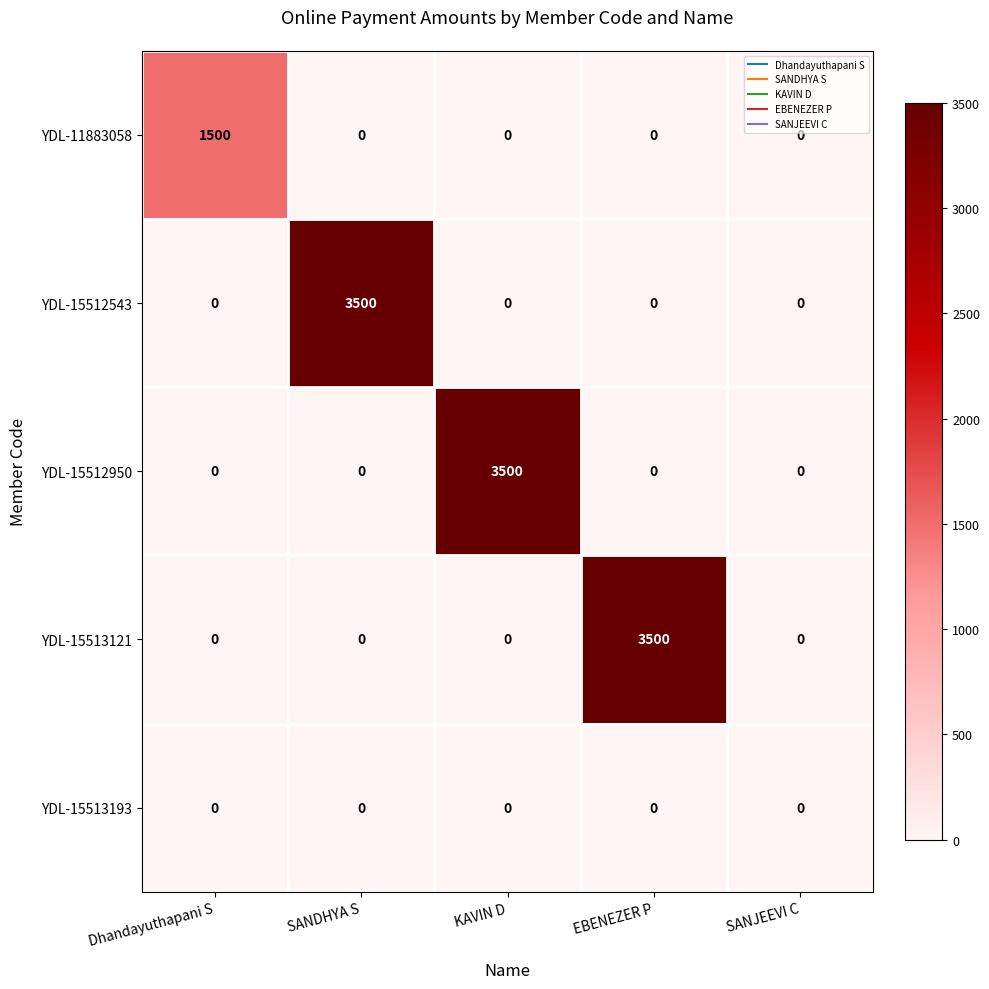

Count the number of categories in the chart.

5